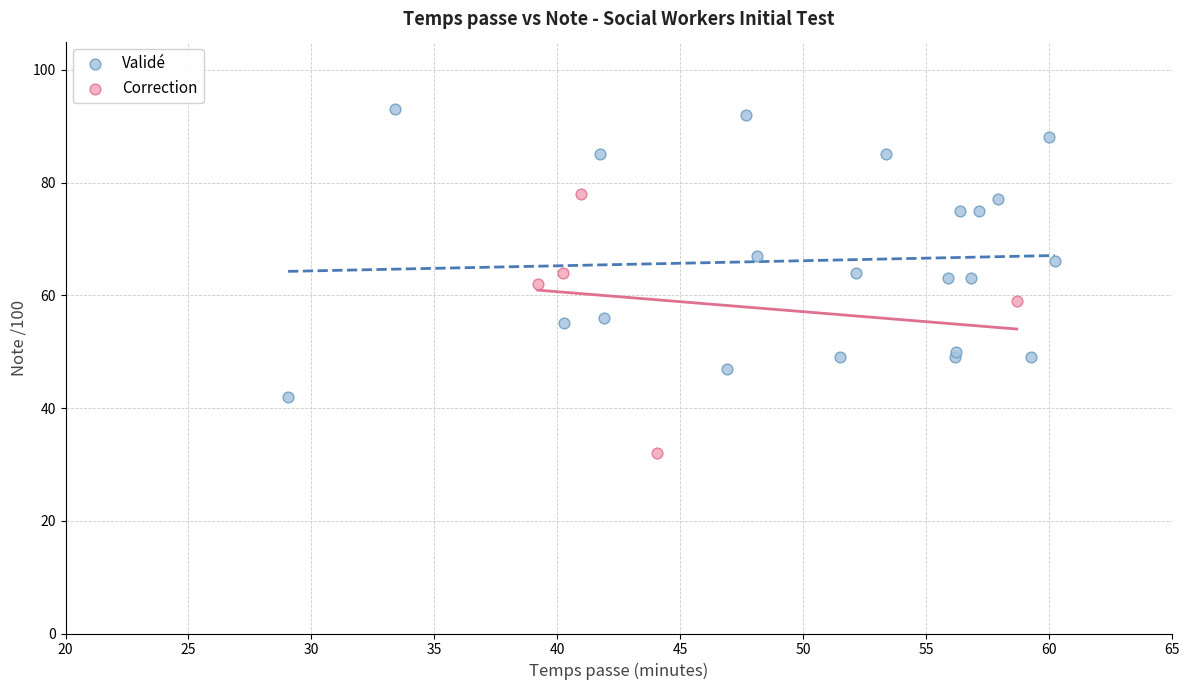

What are all the series names shown in the legend?

Validé, Correction